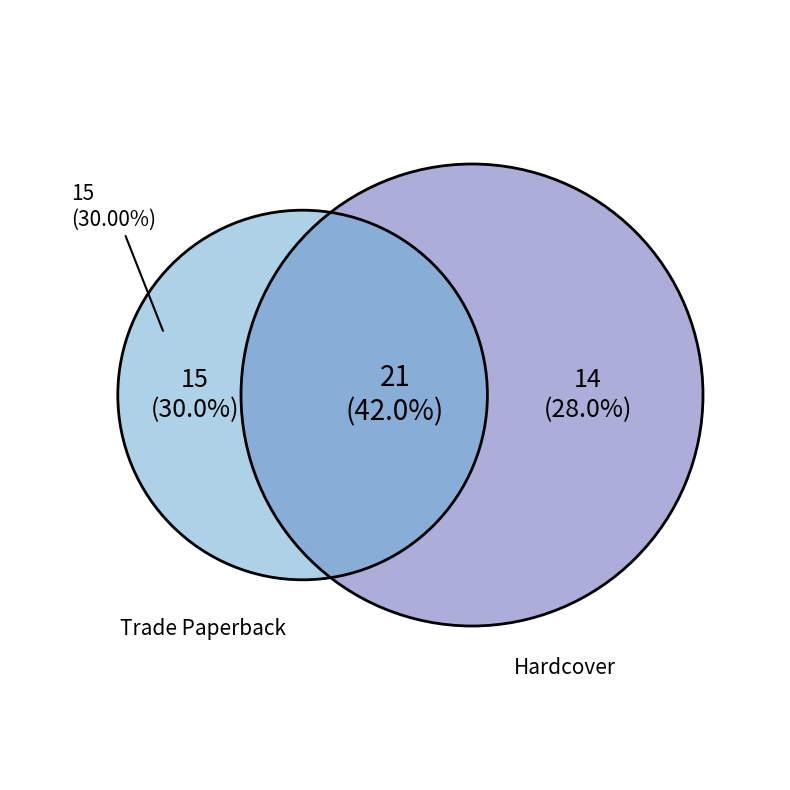

Which category has the biggest portion of the pie?

Trade Paperback